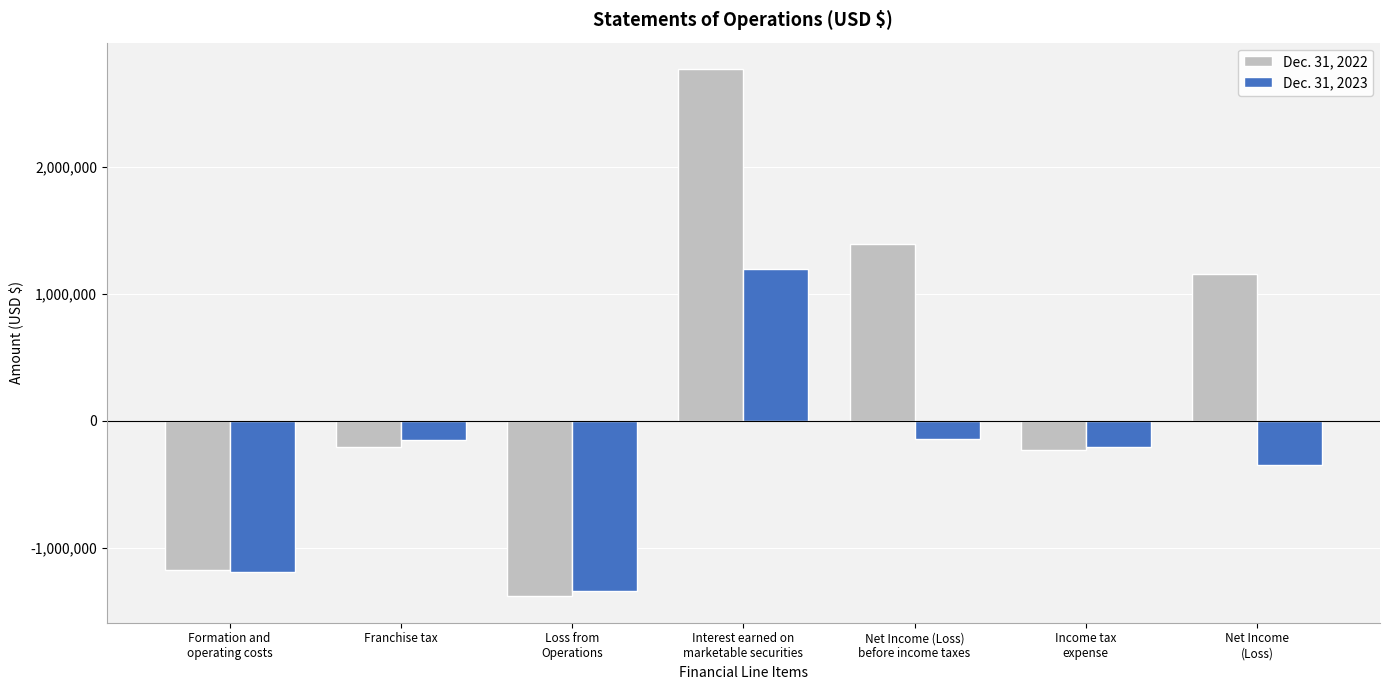

List the series in order of their overall mean, highest first.

Dec. 31, 2022, Dec. 31, 2023